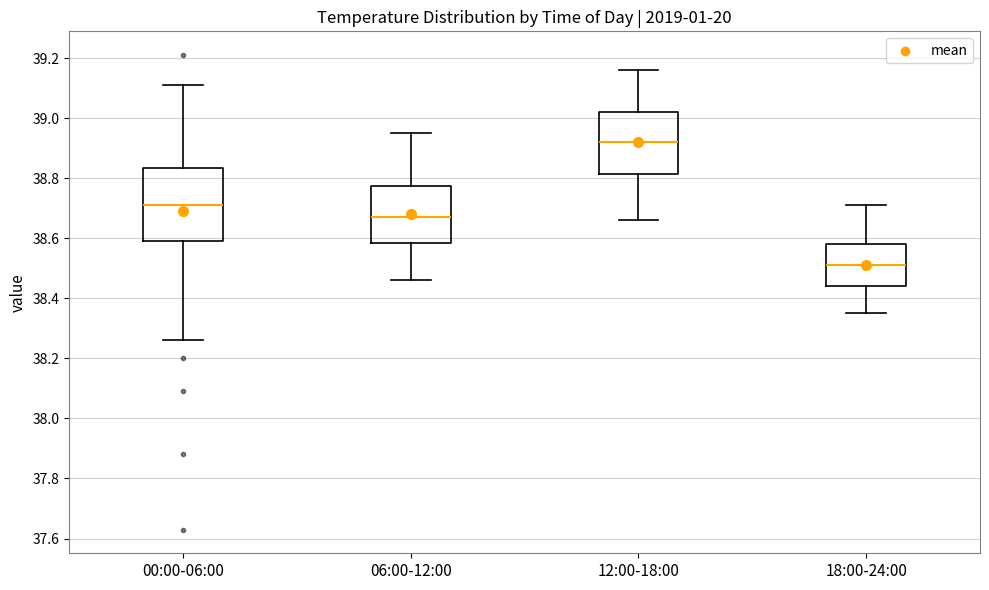

Comparing the boxes themselves (not the whiskers), which one is the tallest?

00:00-06:00